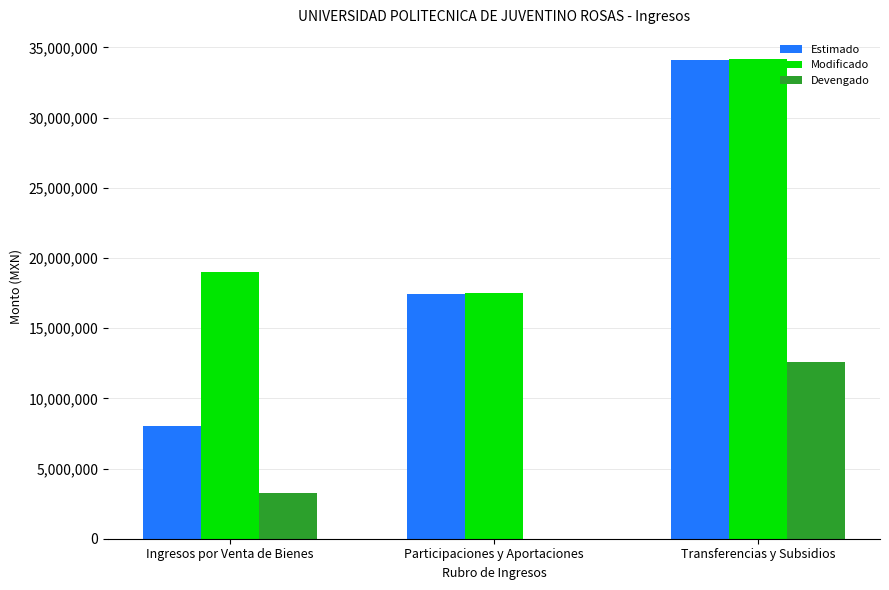

How many groups of bars are there?

3